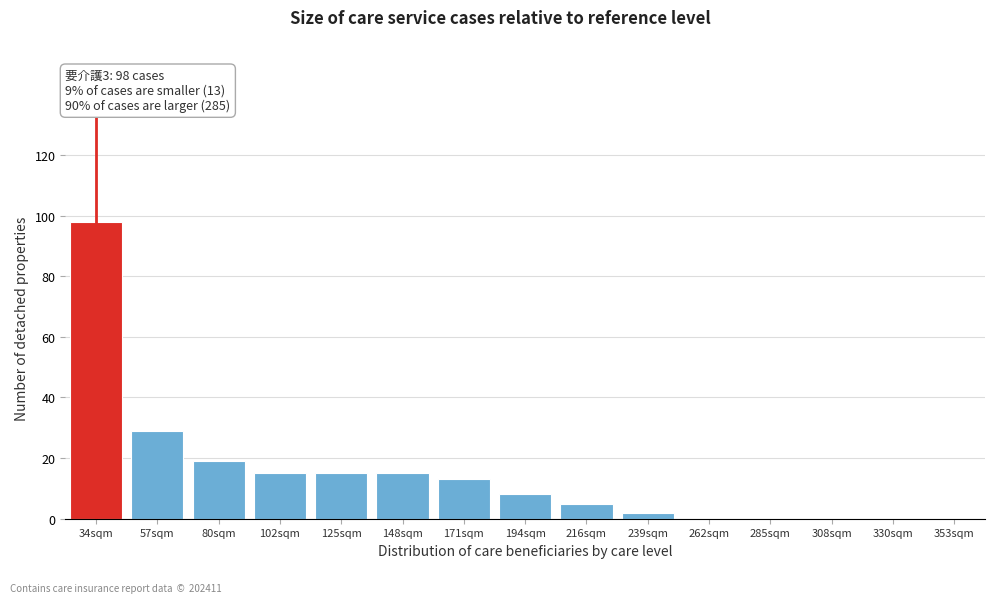

Reading left to right, extract all data points from this chart.

34sqm=98	57sqm=29	80sqm=19	102sqm=15	125sqm=15	148sqm=15	171sqm=13	194sqm=8	216sqm=5	239sqm=2	262sqm=0	285sqm=0	308sqm=0	330sqm=0	353sqm=0